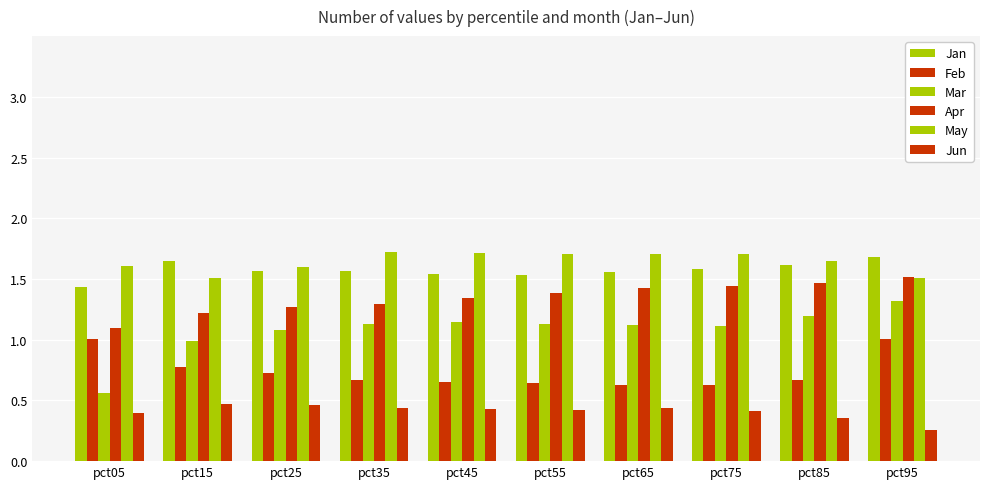

Are the bars horizontal?

No